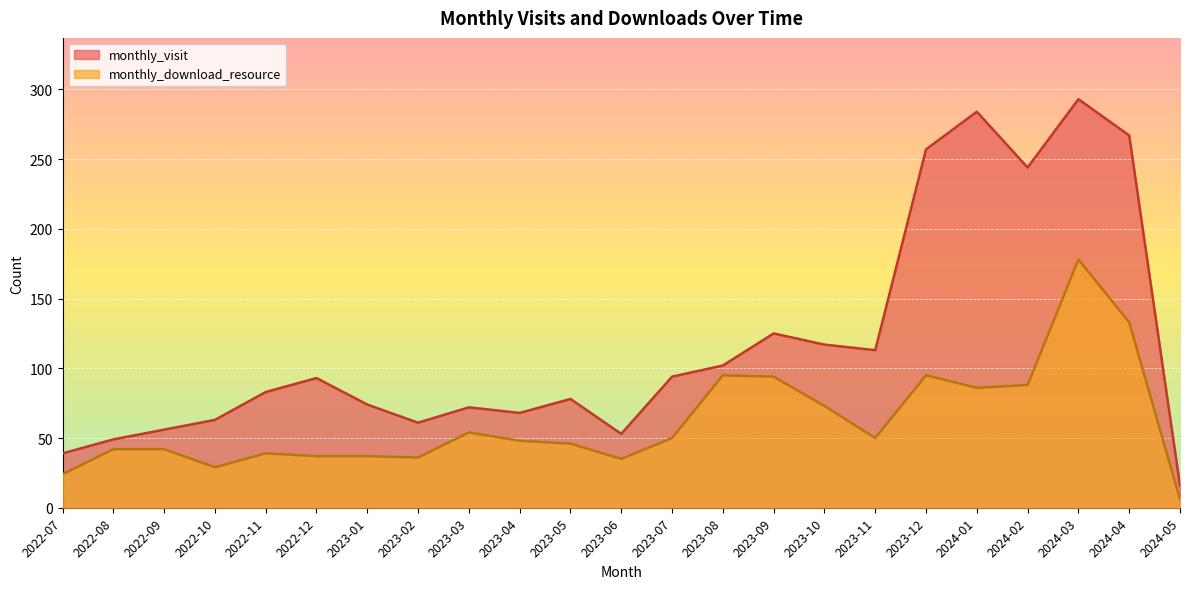

Read the monthly_visit value at 2022-07, to the nearest 10.

40